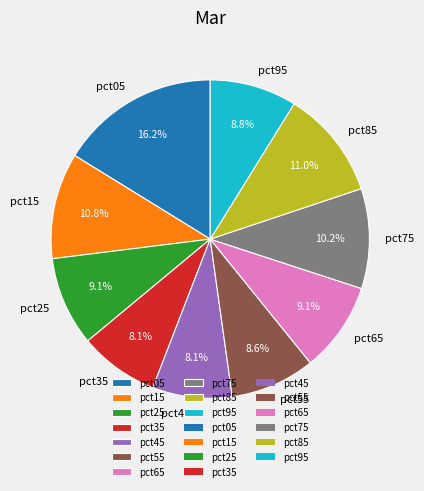

What percentage is the pct55 slice, to the nearest percent?

9%